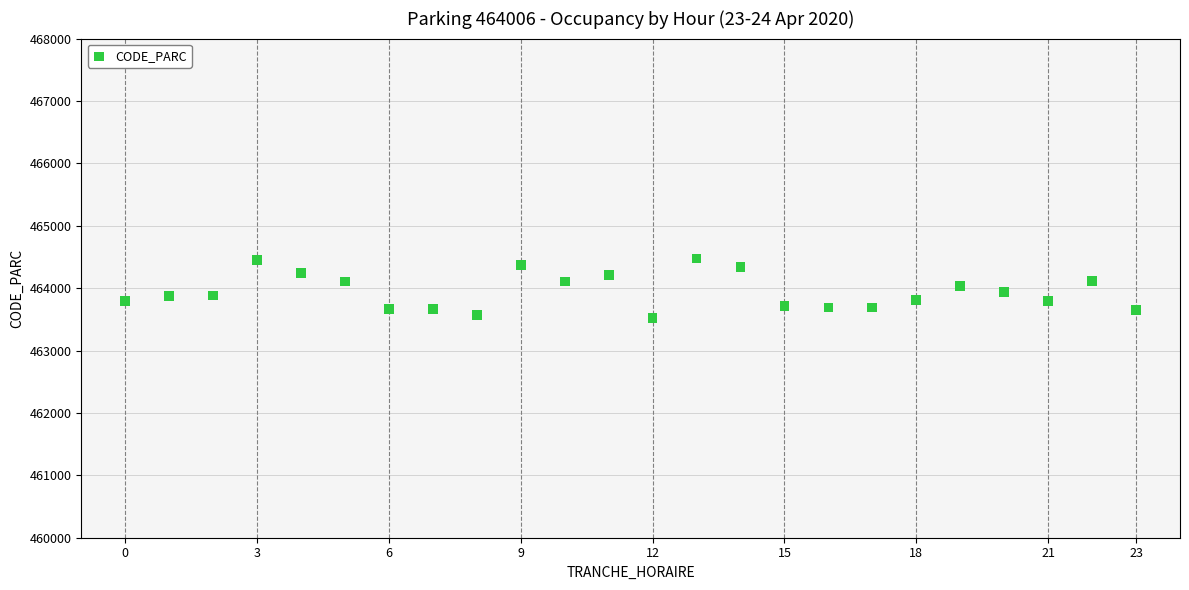

What is the range of X values (max minus min)?

23.0